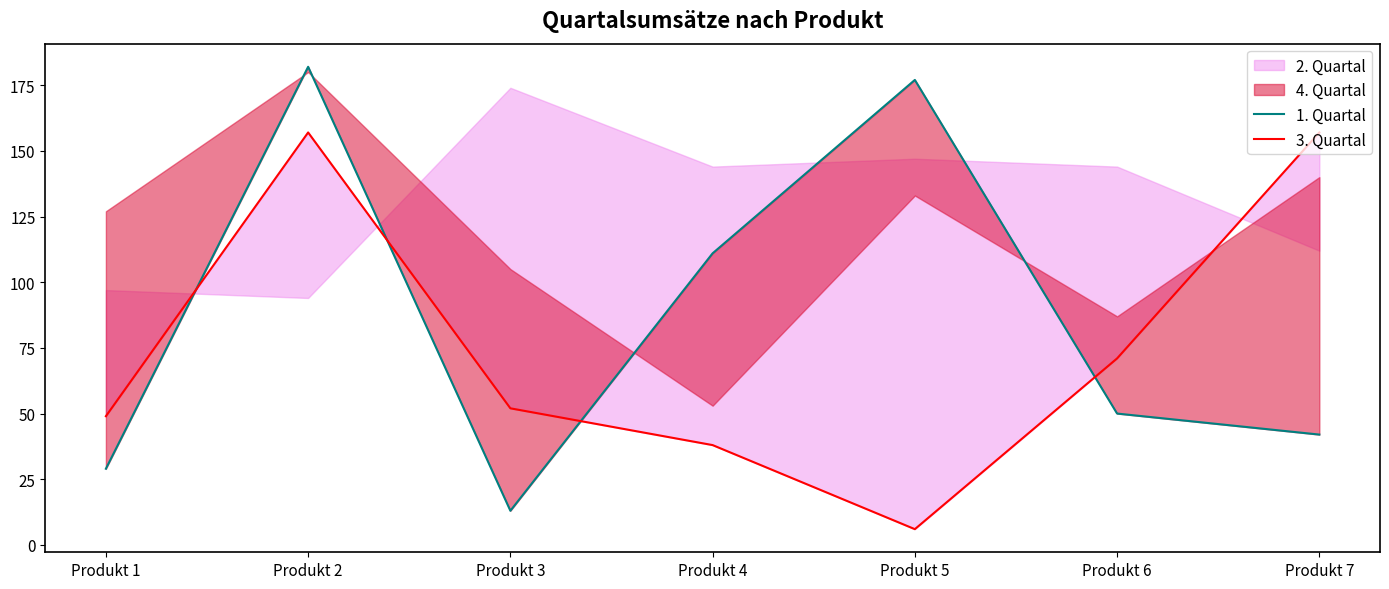

Which series has the largest total across all categories?

1. Quartal